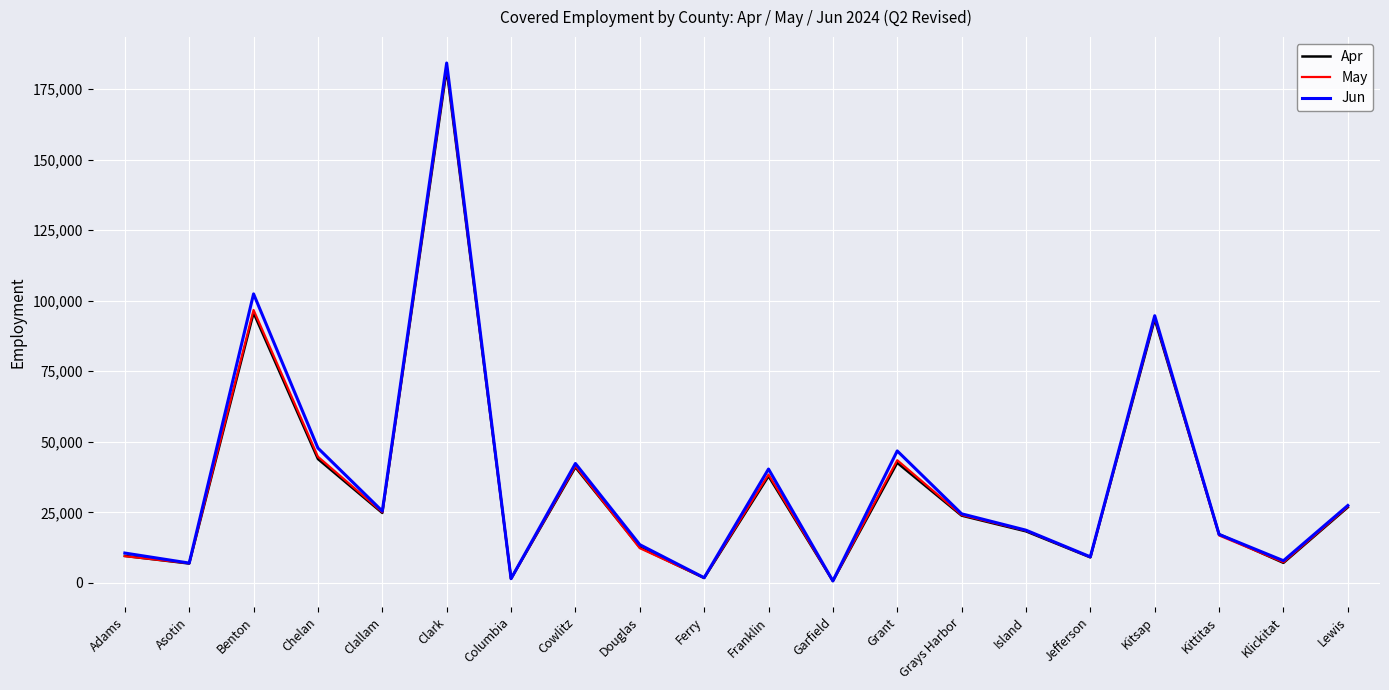

Which series has the widest spread of values?

Jun